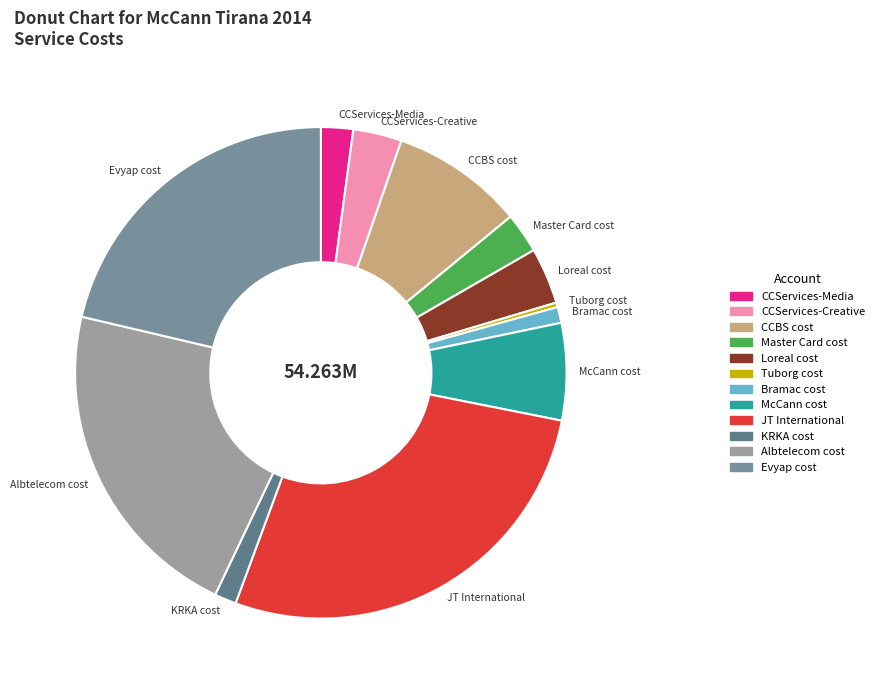

Is the sum of CCBS cost and Loreal cost greater than half?

No